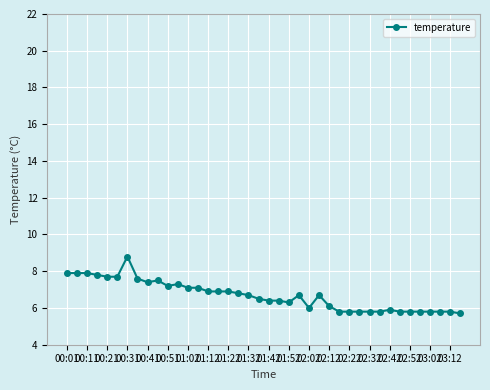

What is the difference between the maximum and minimum values?

3.1